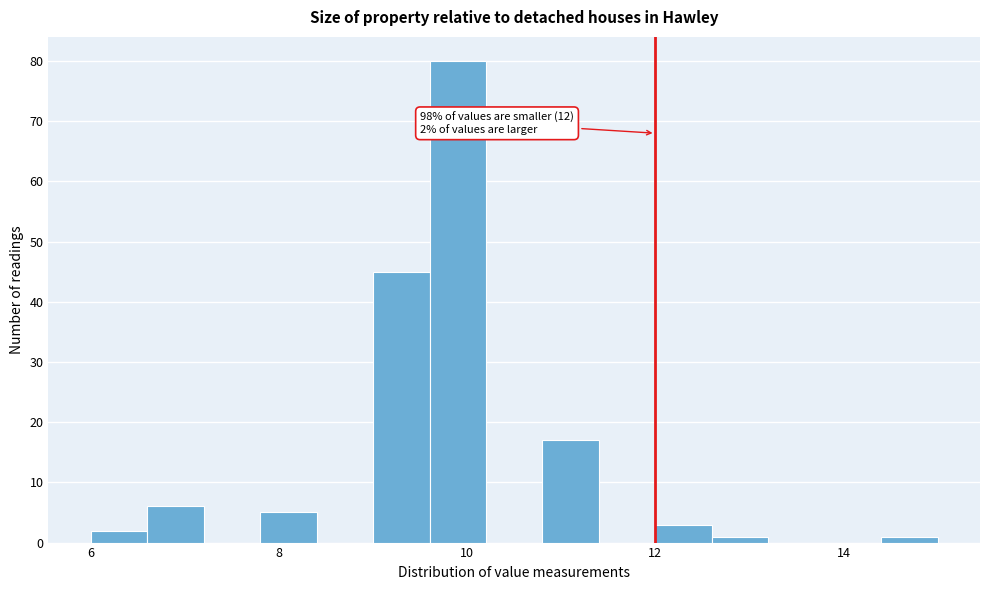

Read against the x-axis, roughly where is the centre of the tallest bar?

10.0